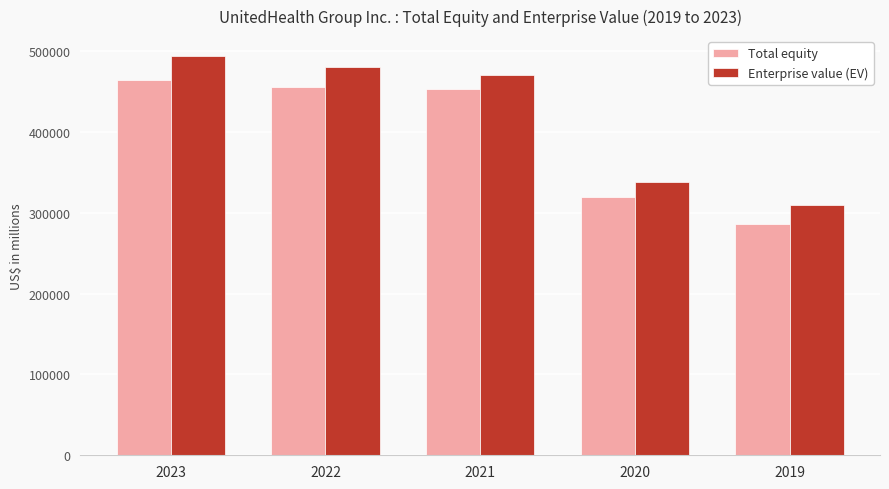

Where does the Enterprise value (EV) series first go above 470898?

2023